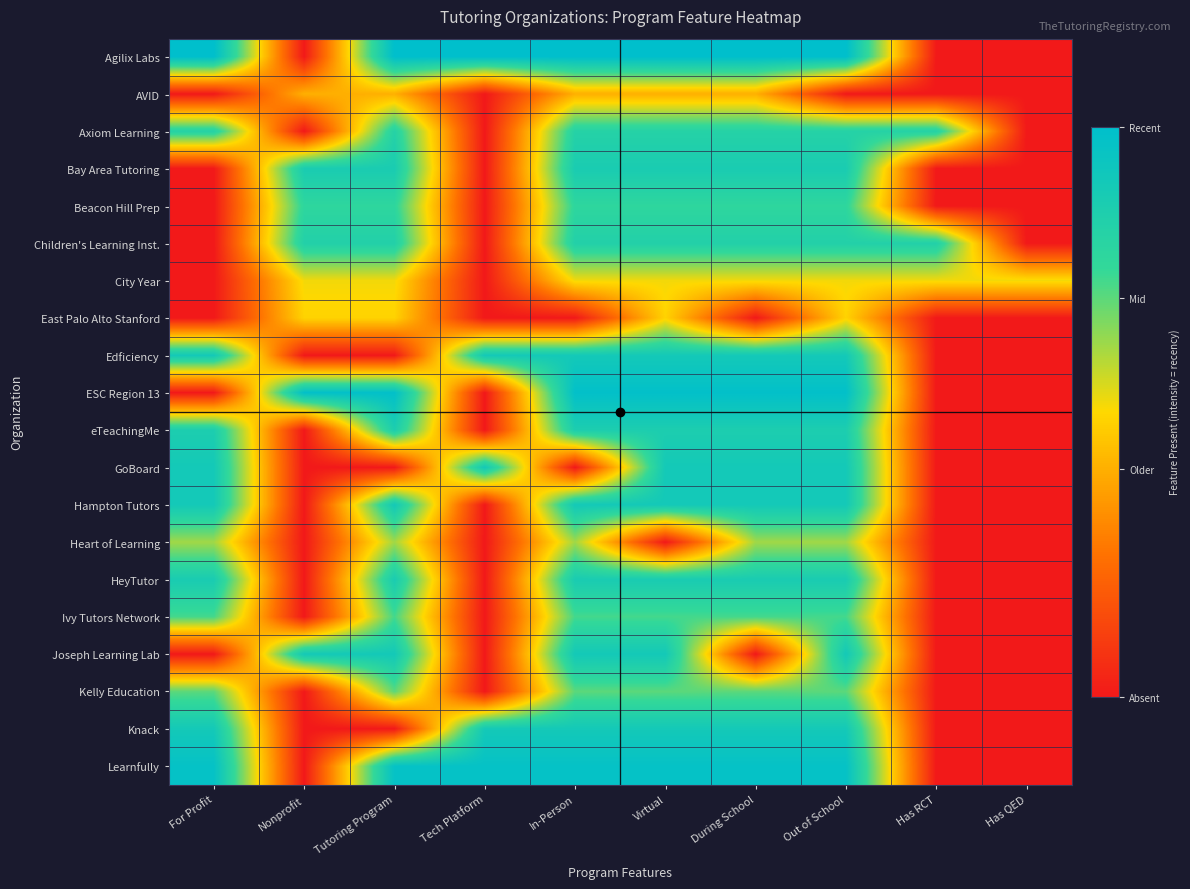

Reading left to right, what are all the values shown in this chart?

Agilix Labs: For Profit=1.0	Nonprofit=0.0	Tutoring Program=1.0	Tech Platform=1.0	In-Person=1.0	Virtual=1.0	During School=1.0	Out of School=1.0	Has RCT=0.0	Has QED=0.0
AVID: For Profit=0.0	Nonprofit=0.4	Tutoring Program=0.4	Tech Platform=0.0	In-Person=0.4	Virtual=0.4	During School=0.4	Out of School=0.0	Has RCT=0.0	Has QED=0.0
Axiom Learning: For Profit=0.8	Nonprofit=0.0	Tutoring Program=0.8	Tech Platform=0.0	In-Person=0.8	Virtual=0.8	During School=0.8	Out of School=0.8	Has RCT=0.8	Has QED=0.0
Bay Area Tutoring: For Profit=0.0	Nonprofit=0.9	Tutoring Program=0.9	Tech Platform=0.0	In-Person=0.9	Virtual=0.9	During School=0.9	Out of School=0.9	Has RCT=0.0	Has QED=0.0
Beacon Hill Prep: For Profit=0.0	Nonprofit=0.8	Tutoring Program=0.8	Tech Platform=0.0	In-Person=0.8	Virtual=0.8	During School=0.8	Out of School=0.8	Has RCT=0.0	Has QED=0.0
Children's Learning Inst.: For Profit=0.0	Nonprofit=0.8	Tutoring Program=0.8	Tech Platform=0.0	In-Person=0.8	Virtual=0.8	During School=0.8	Out of School=0.8	Has RCT=0.8	Has QED=0.0
City Year: For Profit=0.0	Nonprofit=0.5	Tutoring Program=0.5	Tech Platform=0.0	In-Person=0.5	Virtual=0.5	During School=0.5	Out of School=0.5	Has RCT=0.5	Has QED=0.5
East Palo Alto Stanford: For Profit=0.0	Nonprofit=0.5	Tutoring Program=0.5	Tech Platform=0.0	In-Person=0.0	Virtual=0.5	During School=0.0	Out of School=0.5	Has RCT=0.0	Has QED=0.0
Edficiency: For Profit=0.9	Nonprofit=0.0	Tutoring Program=0.0	Tech Platform=0.9	In-Person=0.9	Virtual=0.9	During School=0.9	Out of School=0.9	Has RCT=0.0	Has QED=0.0
ESC Region 13: For Profit=0.0	Nonprofit=1.0	Tutoring Program=1.0	Tech Platform=0.0	In-Person=1.0	Virtual=1.0	During School=1.0	Out of School=1.0	Has RCT=0.0	Has QED=0.0
eTeachingMe: For Profit=0.9	Nonprofit=0.0	Tutoring Program=0.9	Tech Platform=0.0	In-Person=0.9	Virtual=0.9	During School=0.9	Out of School=0.9	Has RCT=0.0	Has QED=0.0
GoBoard: For Profit=0.9	Nonprofit=0.0	Tutoring Program=0.0	Tech Platform=0.9	In-Person=0.0	Virtual=0.9	During School=0.9	Out of School=0.9	Has RCT=0.0	Has QED=0.0
Hampton Tutors: For Profit=0.9	Nonprofit=0.0	Tutoring Program=0.9	Tech Platform=0.0	In-Person=0.9	Virtual=0.9	During School=0.9	Out of School=0.9	Has RCT=0.0	Has QED=0.0
Heart of Learning: For Profit=0.6	Nonprofit=0.0	Tutoring Program=0.6	Tech Platform=0.0	In-Person=0.6	Virtual=0.0	During School=0.6	Out of School=0.6	Has RCT=0.0	Has QED=0.0
HeyTutor: For Profit=0.9	Nonprofit=0.0	Tutoring Program=0.9	Tech Platform=0.0	In-Person=0.9	Virtual=0.9	During School=0.9	Out of School=0.9	Has RCT=0.0	Has QED=0.0
Ivy Tutors Network: For Profit=0.7	Nonprofit=0.0	Tutoring Program=0.7	Tech Platform=0.0	In-Person=0.7	Virtual=0.7	During School=0.7	Out of School=0.7	Has RCT=0.0	Has QED=0.0
Joseph Learning Lab: For Profit=0.0	Nonprofit=0.9	Tutoring Program=0.9	Tech Platform=0.0	In-Person=0.9	Virtual=0.9	During School=0.0	Out of School=0.9	Has RCT=0.0	Has QED=0.0
Kelly Education: For Profit=0.7	Nonprofit=0.0	Tutoring Program=0.7	Tech Platform=0.0	In-Person=0.7	Virtual=0.7	During School=0.7	Out of School=0.7	Has RCT=0.0	Has QED=0.0
Knack: For Profit=0.9	Nonprofit=0.0	Tutoring Program=0.0	Tech Platform=0.9	In-Person=0.9	Virtual=0.9	During School=0.9	Out of School=0.9	Has RCT=0.0	Has QED=0.0
Learnfully: For Profit=1.0	Nonprofit=0.0	Tutoring Program=1.0	Tech Platform=1.0	In-Person=1.0	Virtual=1.0	During School=1.0	Out of School=1.0	Has RCT=0.0	Has QED=0.0